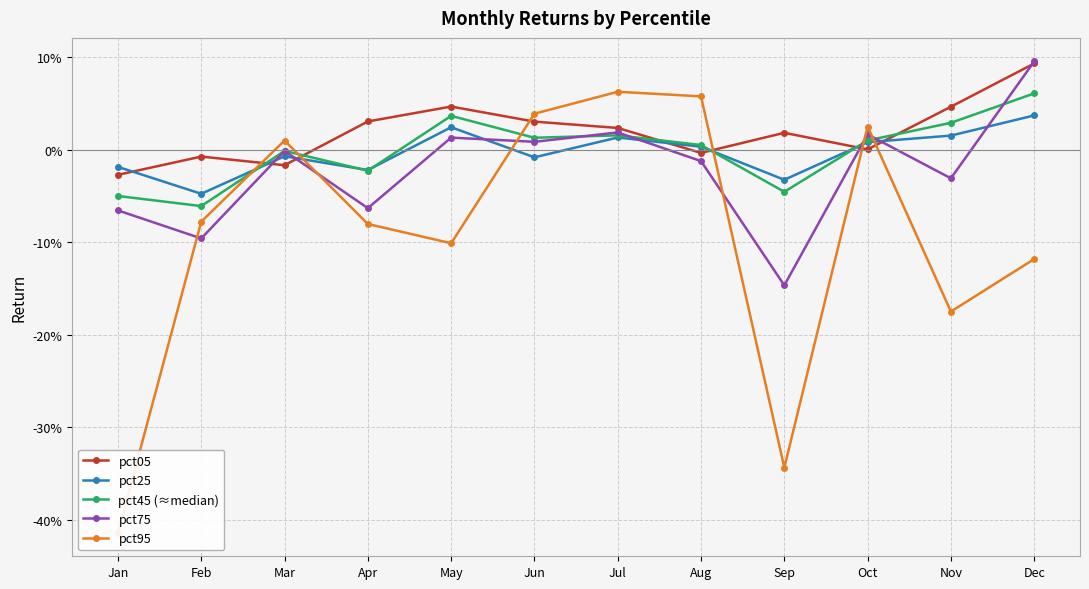

True or false: pct05 and pct45 (≈median) cross at least once.

True